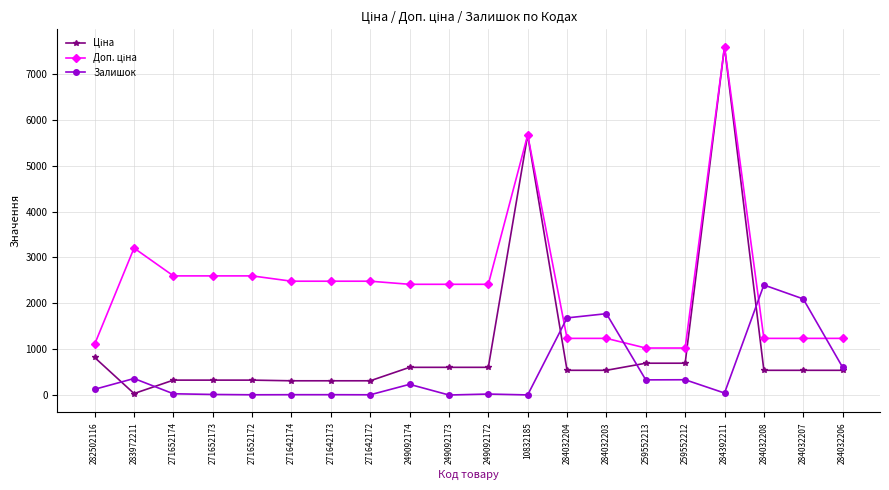

At which category does Залишок reach its first local peak?

283972211